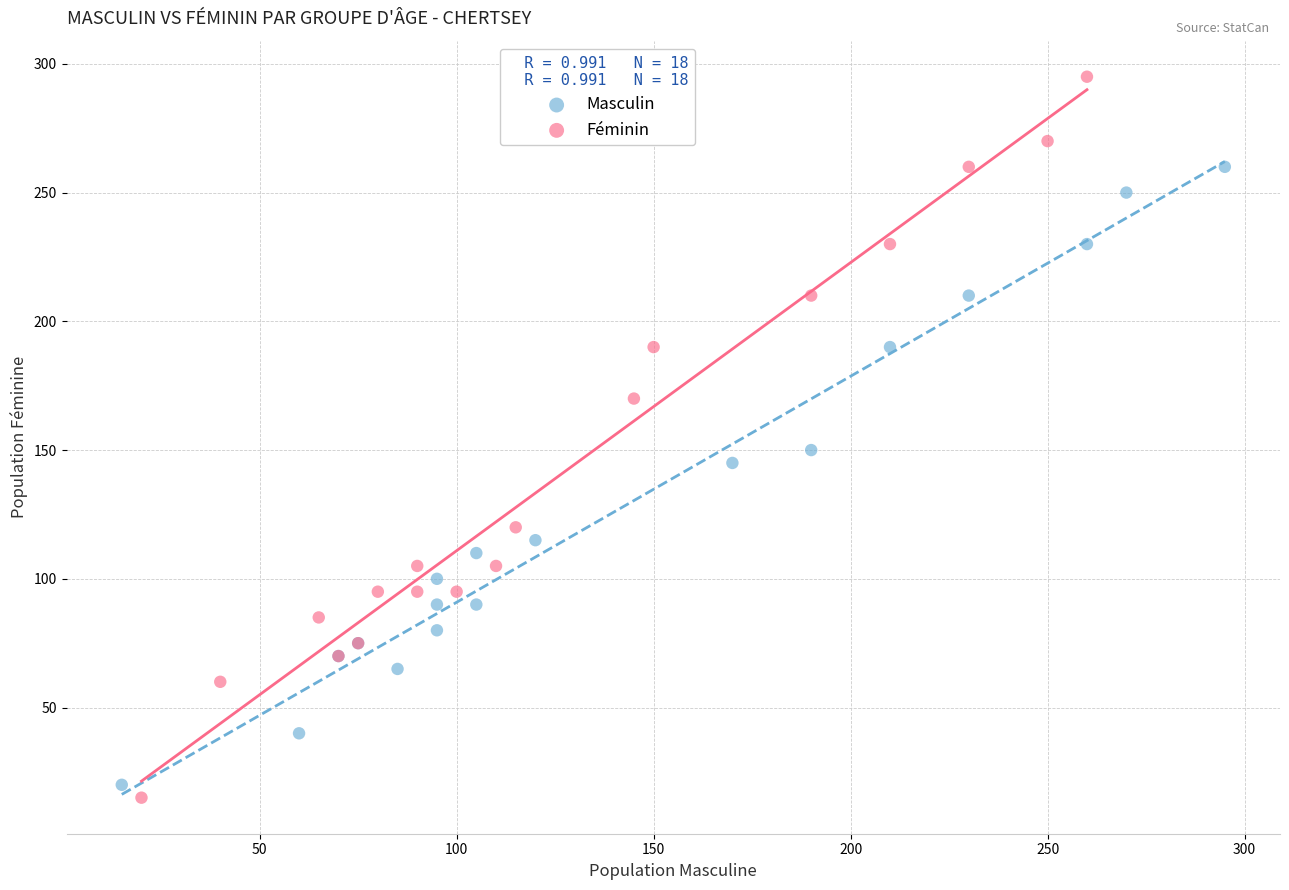

Which series contains the highest Y value?

Féminin